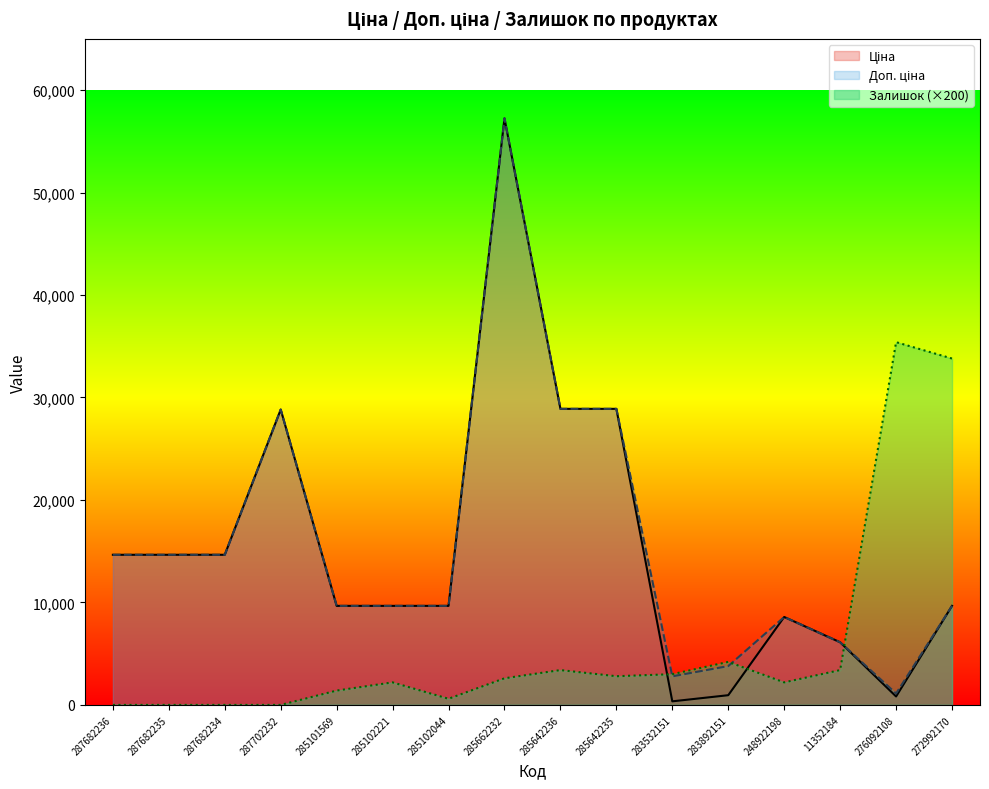

At which category is the sum across all series the highest?

285662232